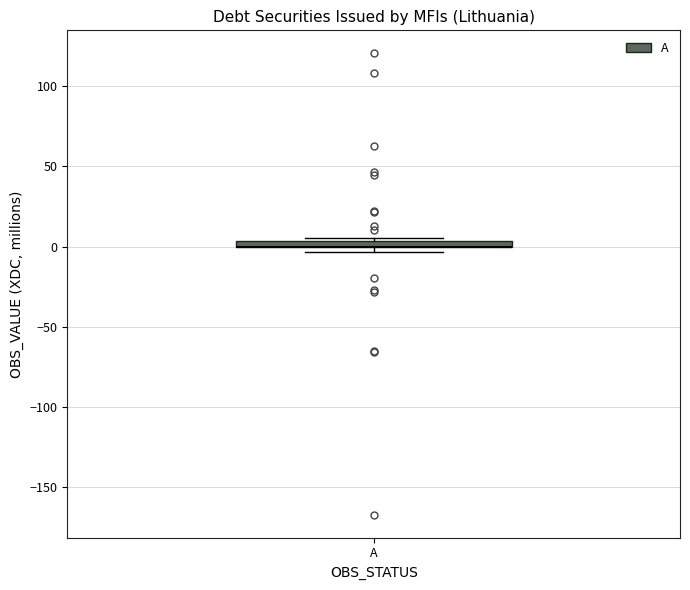

Where is the upper edge of the box for A on the y-axis? The values are not printed on the chart, so give them approximately, as read against the axis.

5